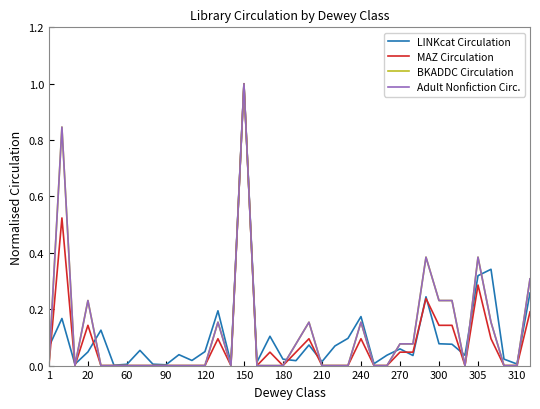

Rank the series by their maximum value, from lowest to highest.

LINKcat Circulation, MAZ Circulation, BKADDC Circulation, Adult Nonfiction Circ.